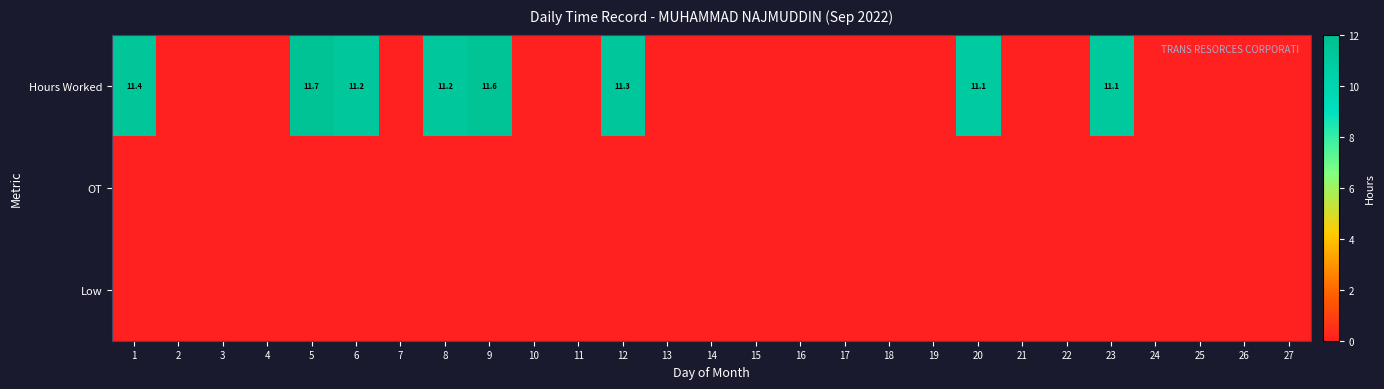

The Hours Worked series shows 11.1 at 20. True or false?

True